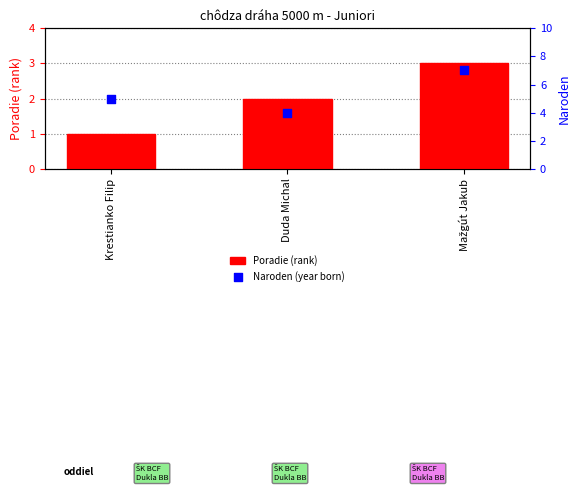

At which category is the sum across all series the highest?

Mažgút Jakub